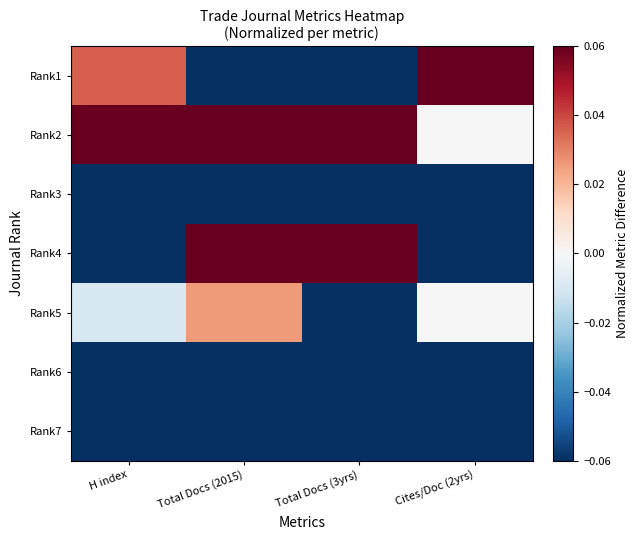

Rank the series at Total Docs (2015) from lowest to highest value.

Rank6, Rank7, Rank3, Rank1, Rank5, Rank4, Rank2